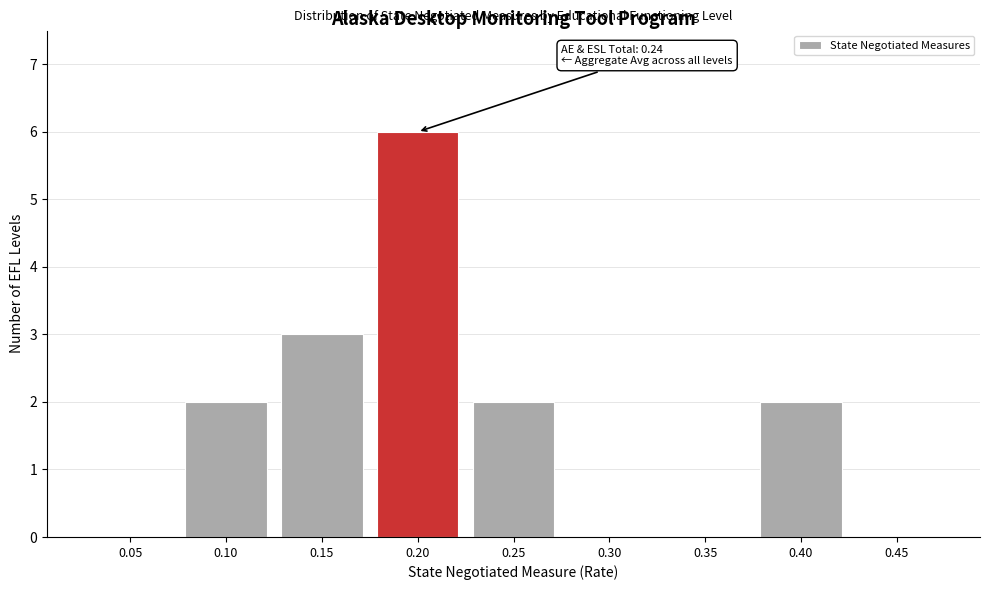

Reading right to left, transcribe all the data shown in this chart.

0.45=0	0.40=2	0.35=0	0.30=0	0.25=2	0.20=6	0.15=3	0.10=2	0.05=0